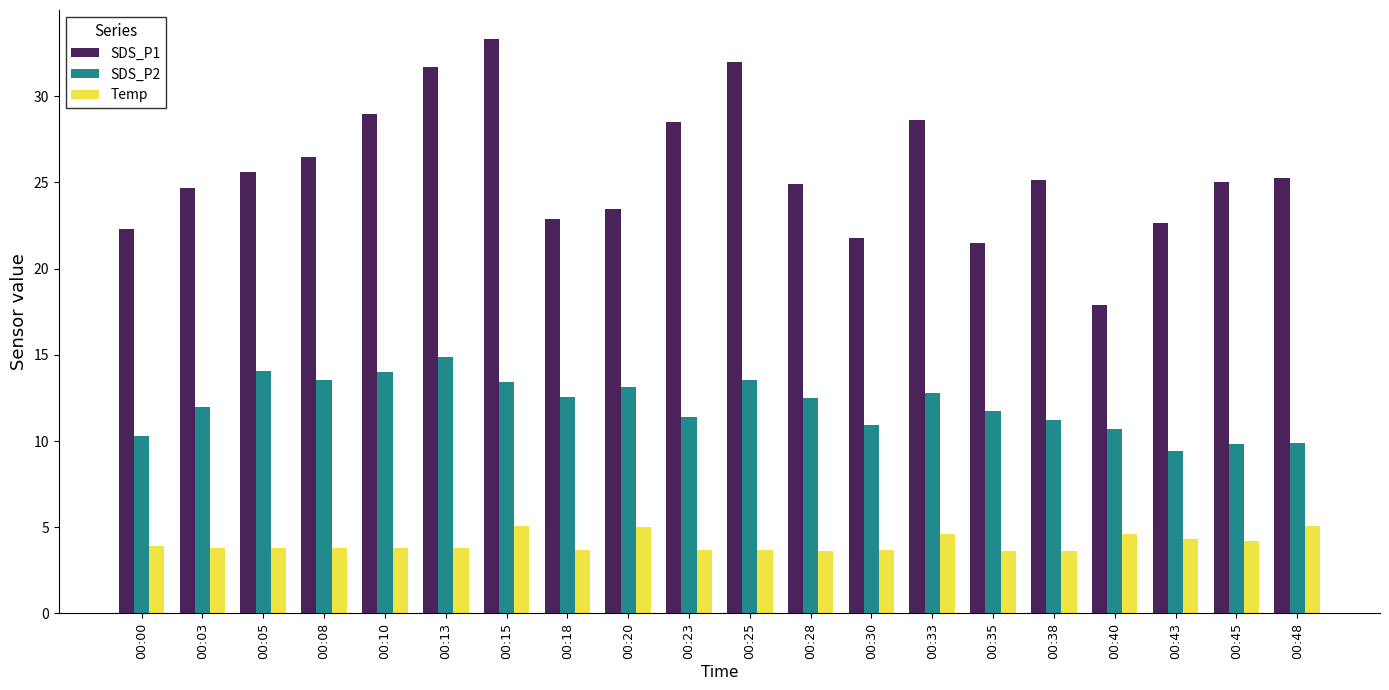

At how many categories does at least one series exceed 12?

20